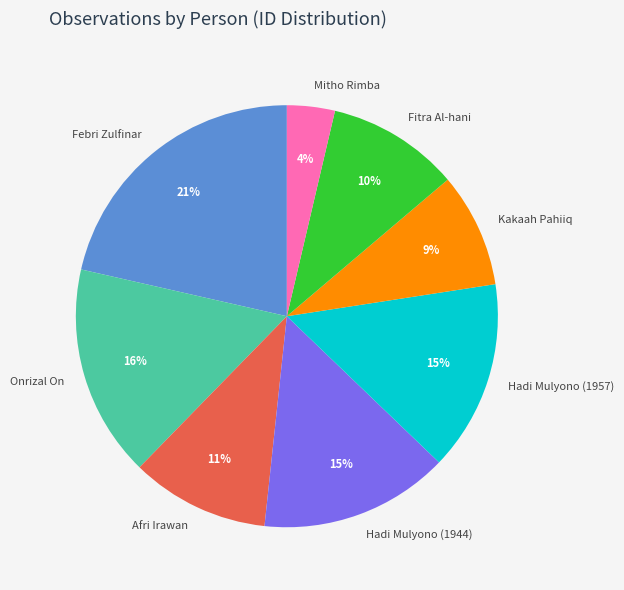

Is Febri Zulfinar the majority of the pie?

No